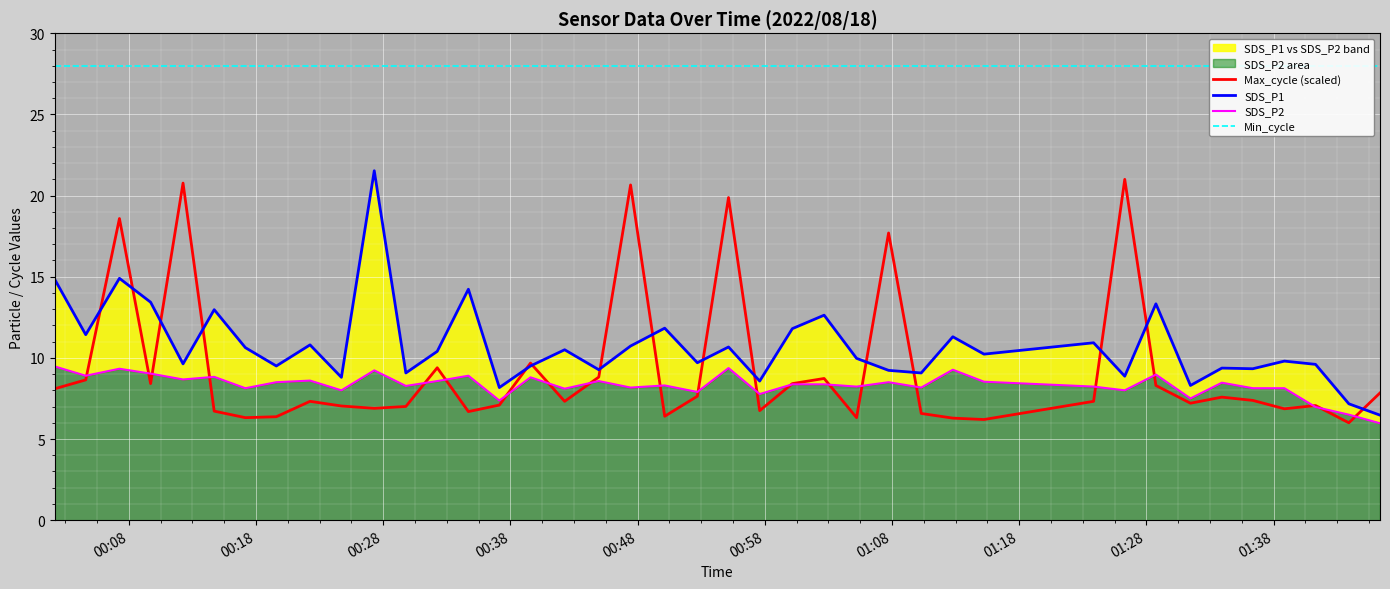

True or false: Max_cycle has a value of 10.9 at 2022/08/18 00:42:16.

False